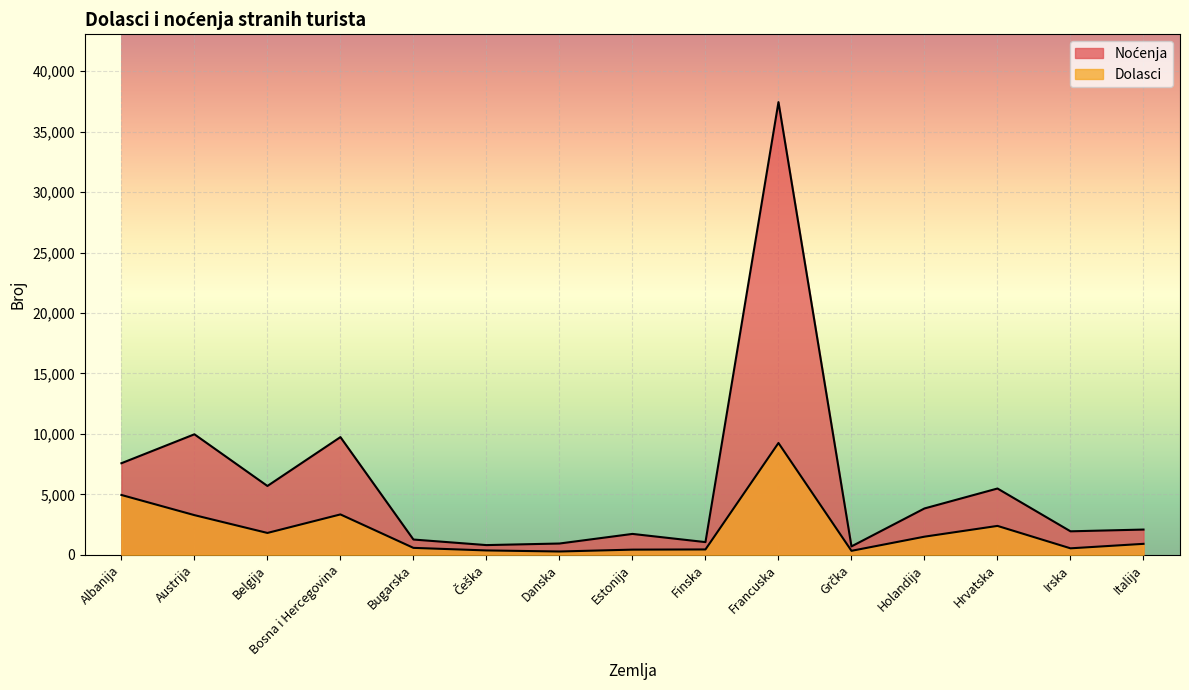

Does the chart display data point markers on the line(s)?

No